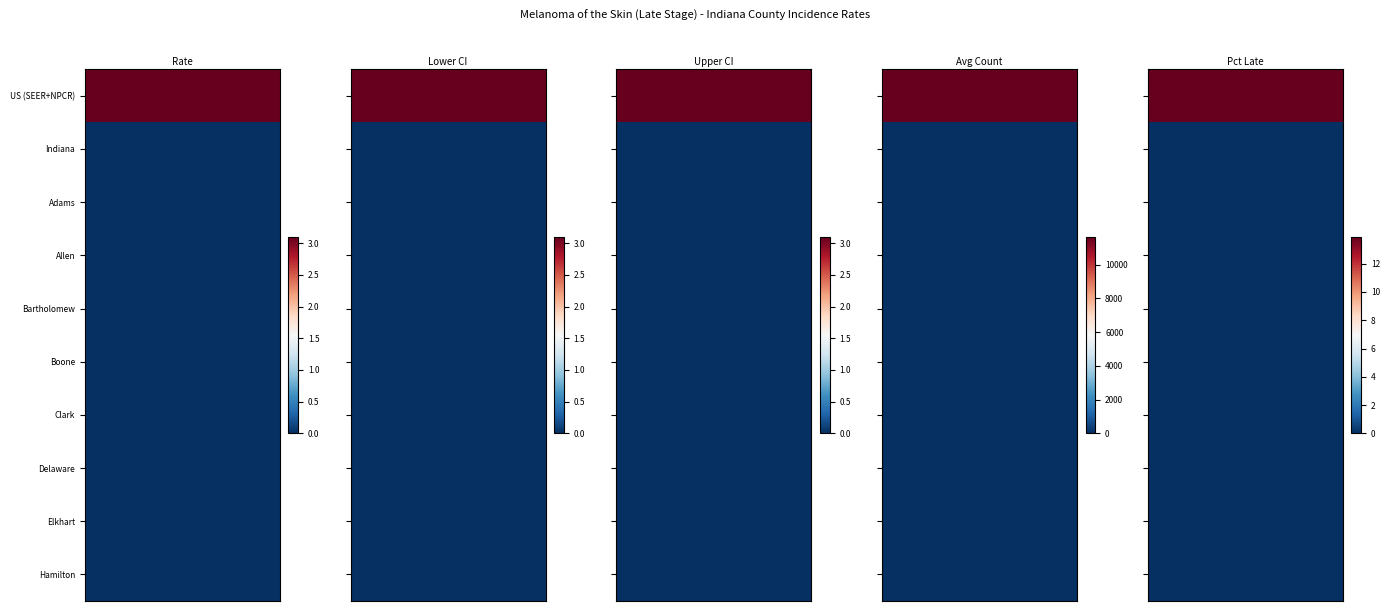

Which has a higher value, 2 or 3?

2